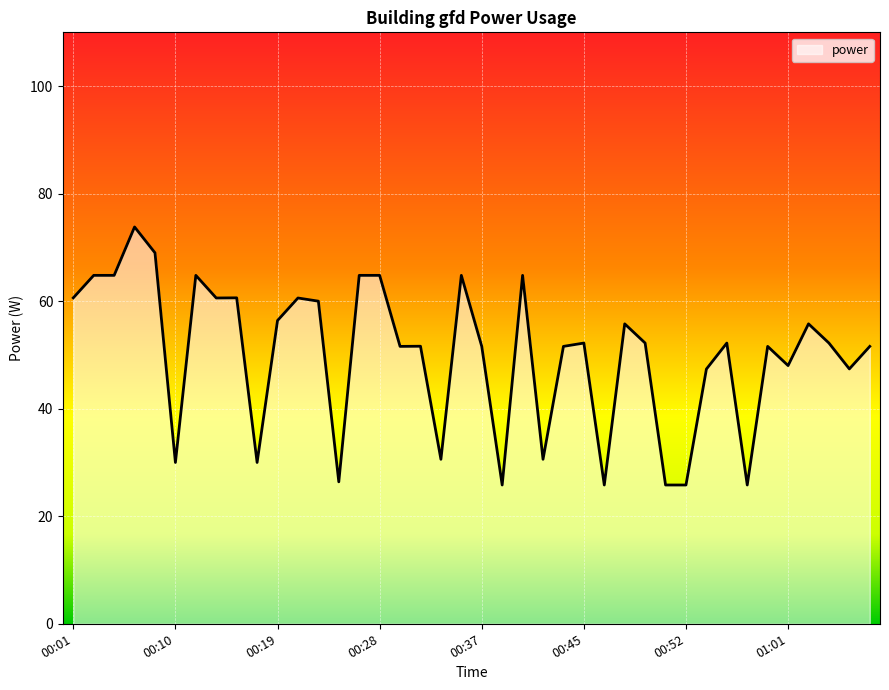

Reading right to left, transcribe all the data shown in this chart.

51.6	47.4	52.2	55.8	48.0	51.6	25.8	52.2	47.4	25.8	25.8	52.2	55.8	25.8	52.2	51.6	30.6	64.8	25.8	51.6	64.8	30.6	51.6	51.6	64.8	64.8	26.4	60.0	60.6	56.4	30.0	60.6	60.6	64.8	30.0	69.0	73.8	64.8	64.8	60.6